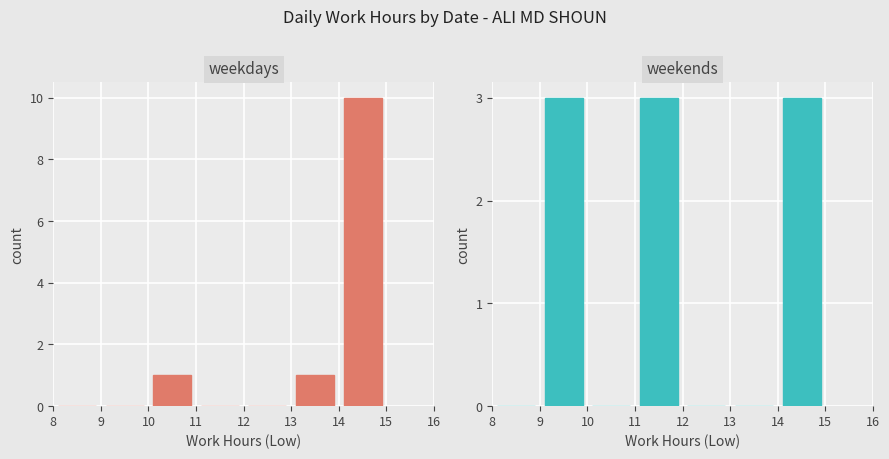

Where is weekends nearest to the value 1?

8